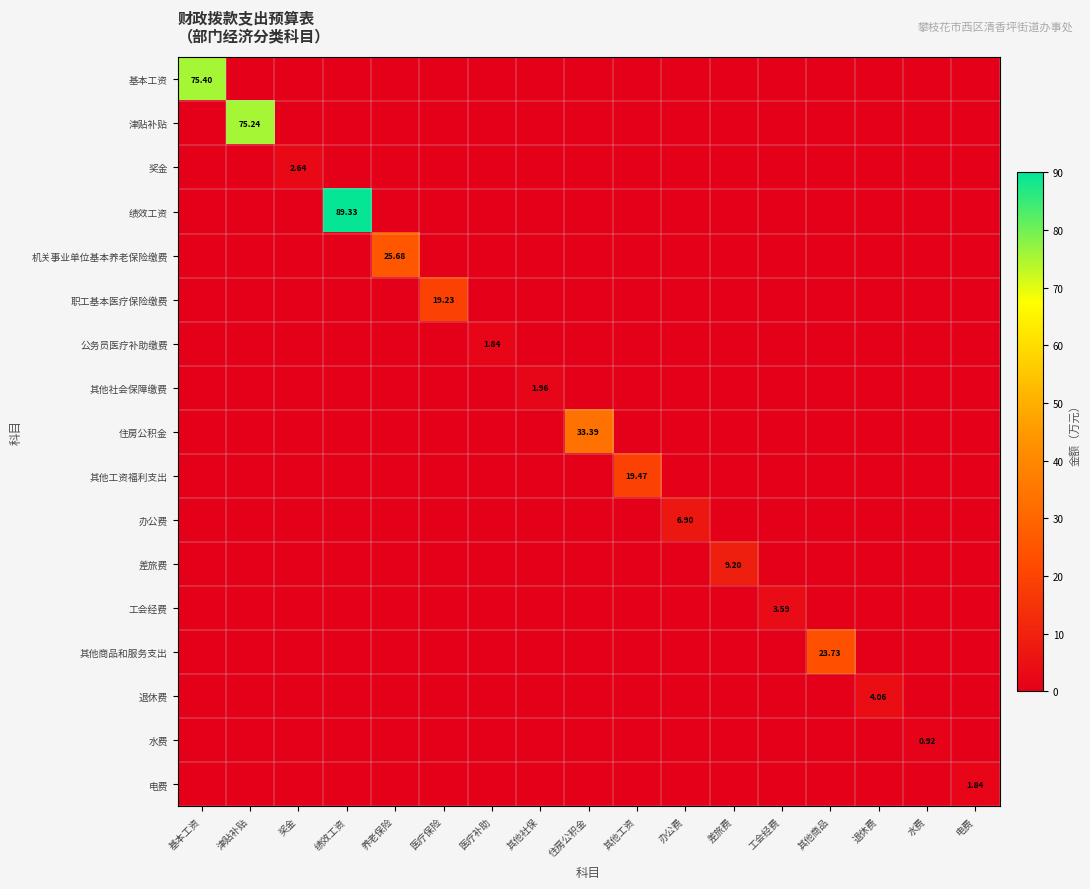

Is it true that 办公费 equals 0.0 at 奖金?

True